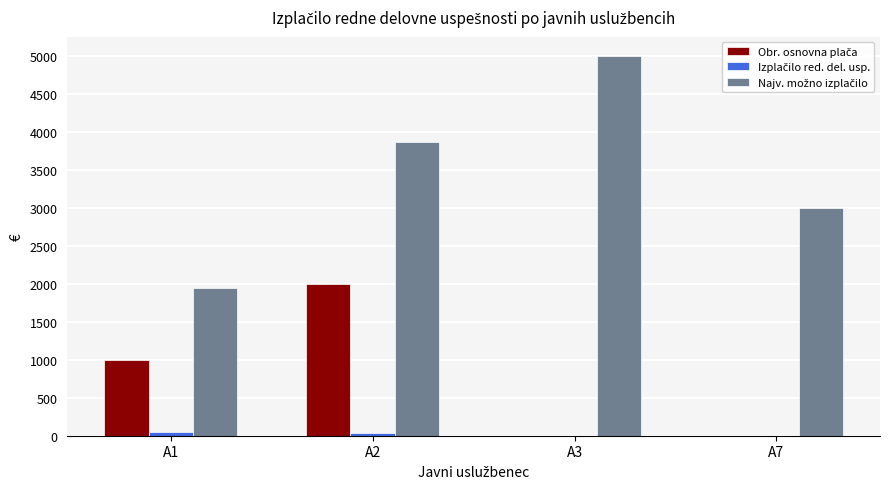

At which category does the chart reach its peak across all series?

A3